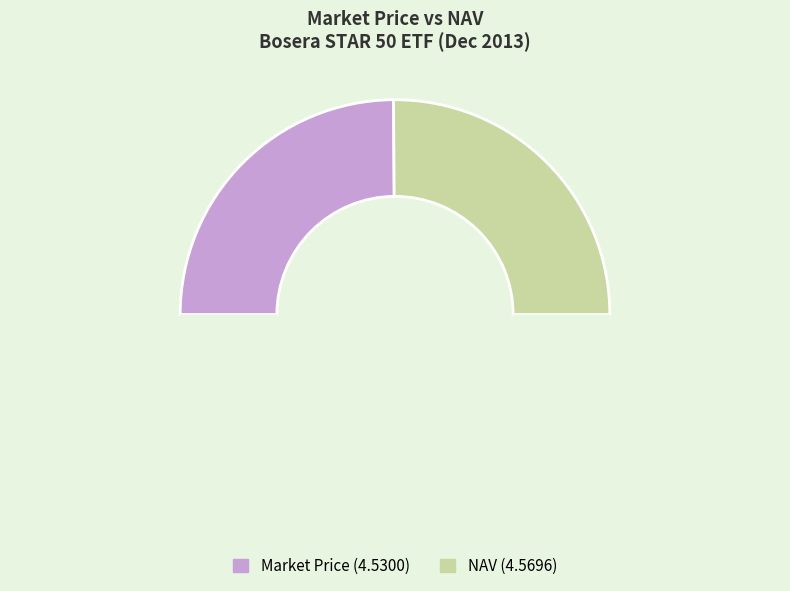

Count the number of slices in the pie.

3